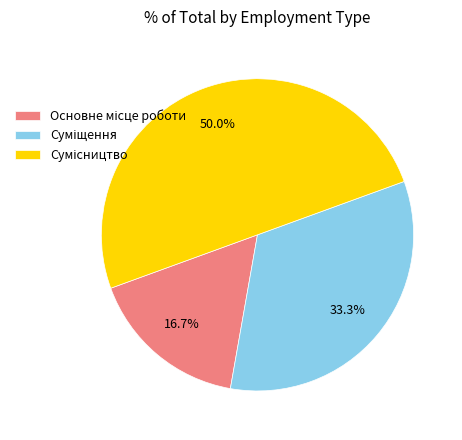

Count the number of slices in the pie.

3